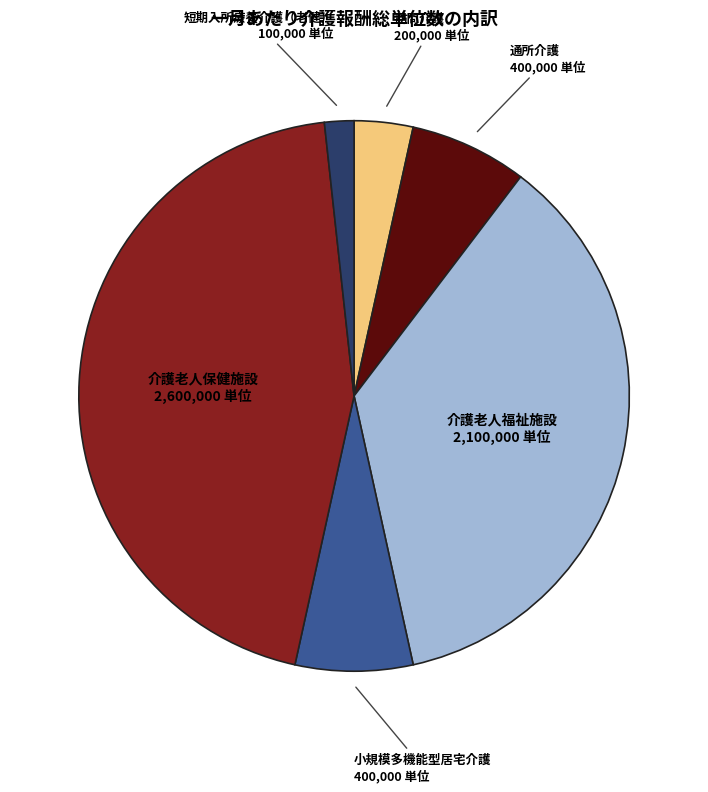

Does any single category account for the majority?

No